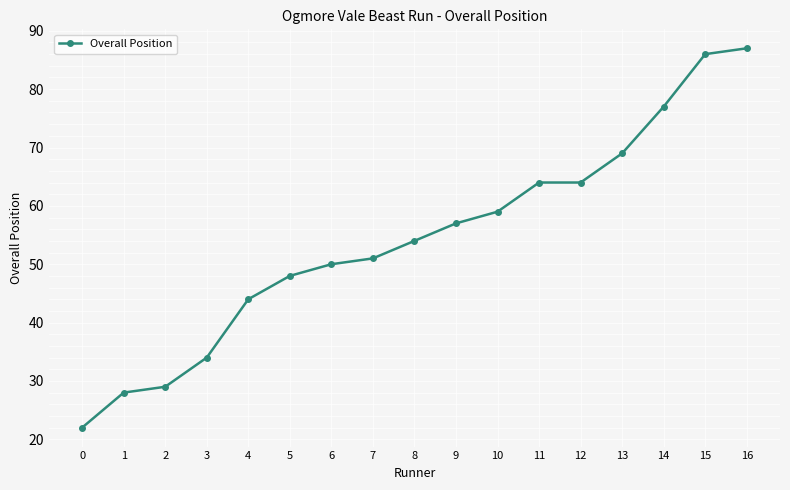

Reading right to left, list all the values displayed in this chart.

87	86	77	69	64	64	59	57	54	51	50	48	44	34	29	28	22